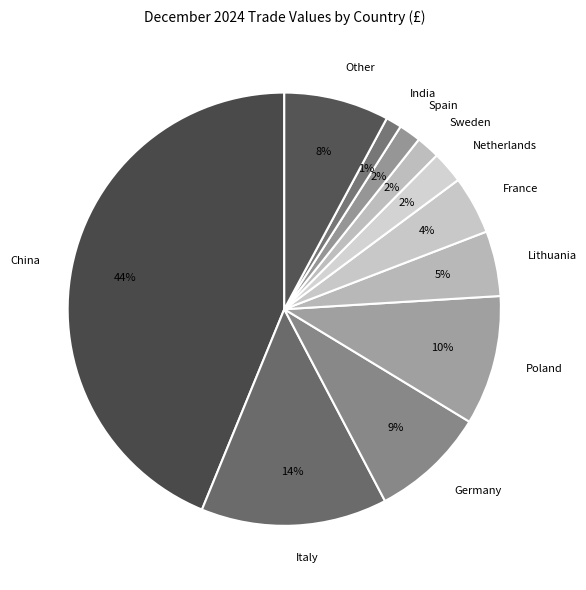

What is the largest slice in the pie chart?

China